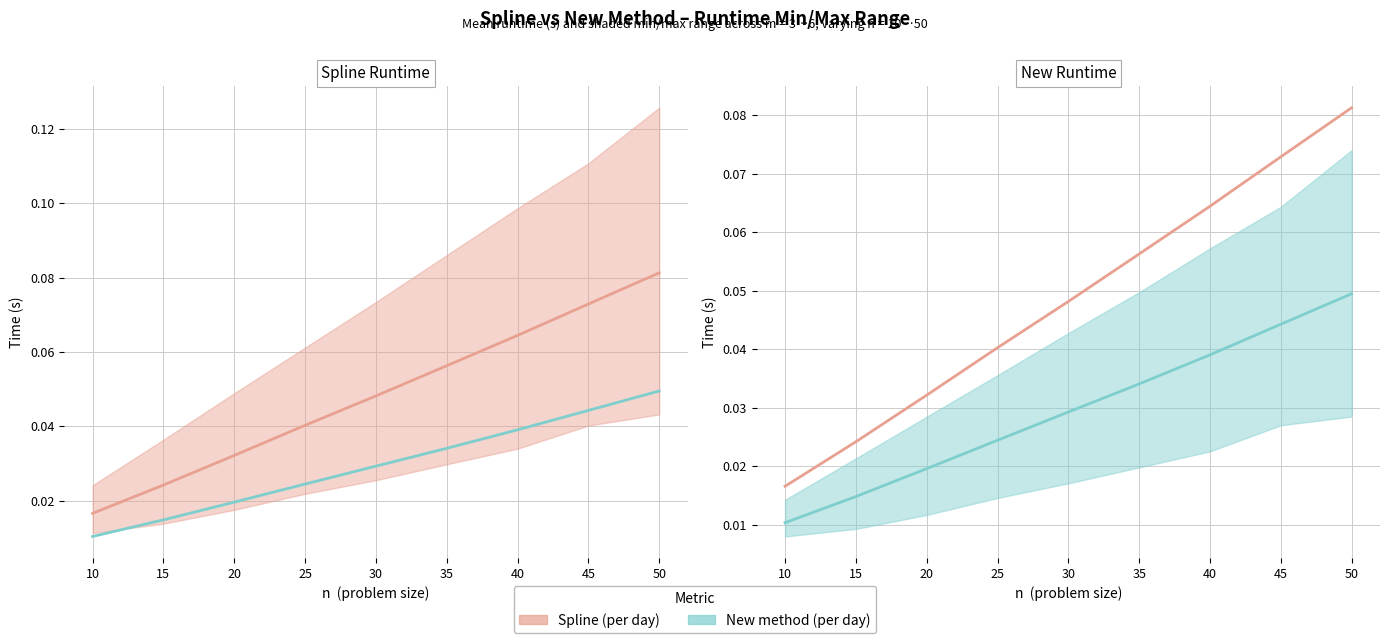

At how many categories does at least one series exceed 0?

9